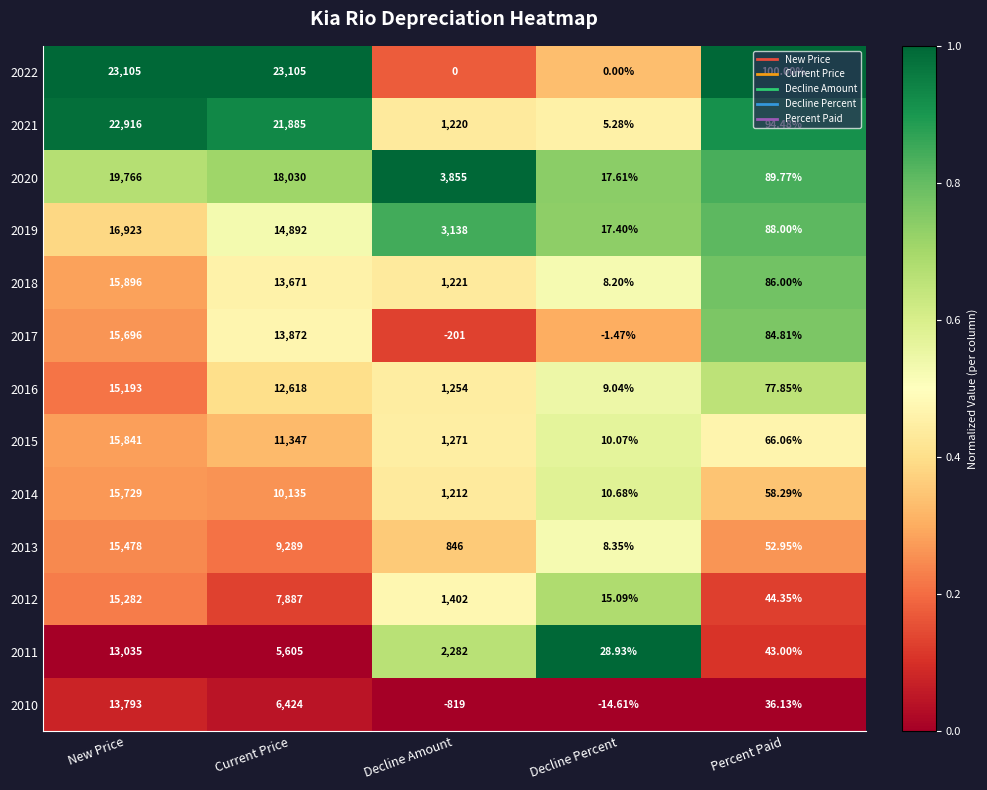

List the series in order of their peak value, lowest first.

2011, 2010, 2016, 2012, 2013, 2017, 2014, 2015, 2018, 2019, 2020, 2021, 2022